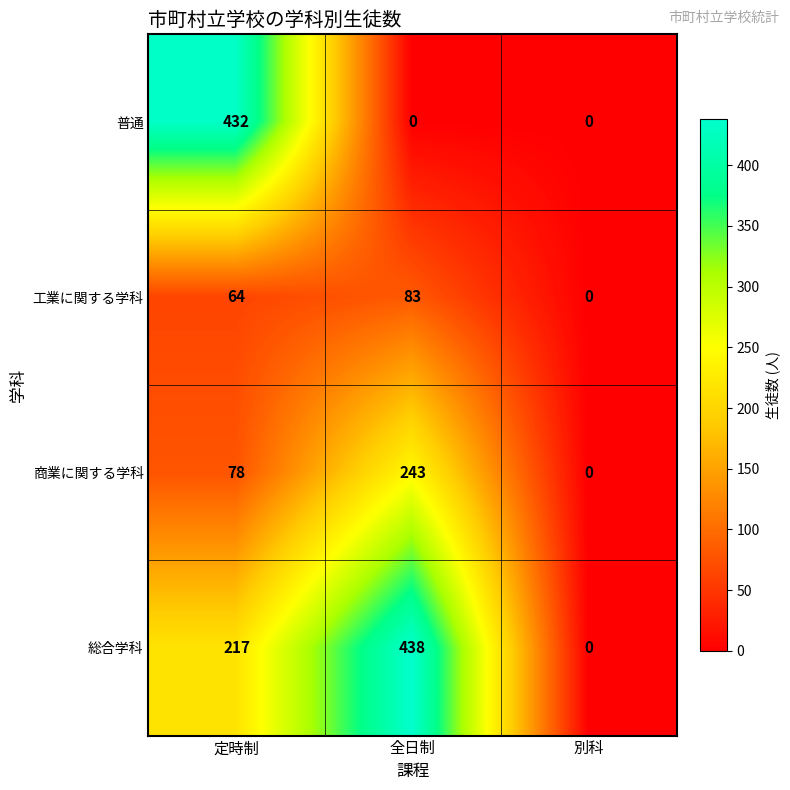

Reading right to left, list all the values displayed in this chart.

普通: 別科=0	全日制=0	定時制=432
工業に関する学科: 別科=0	全日制=83	定時制=64
商業に関する学科: 別科=0	全日制=243	定時制=78
総合学科: 別科=0	全日制=438	定時制=217